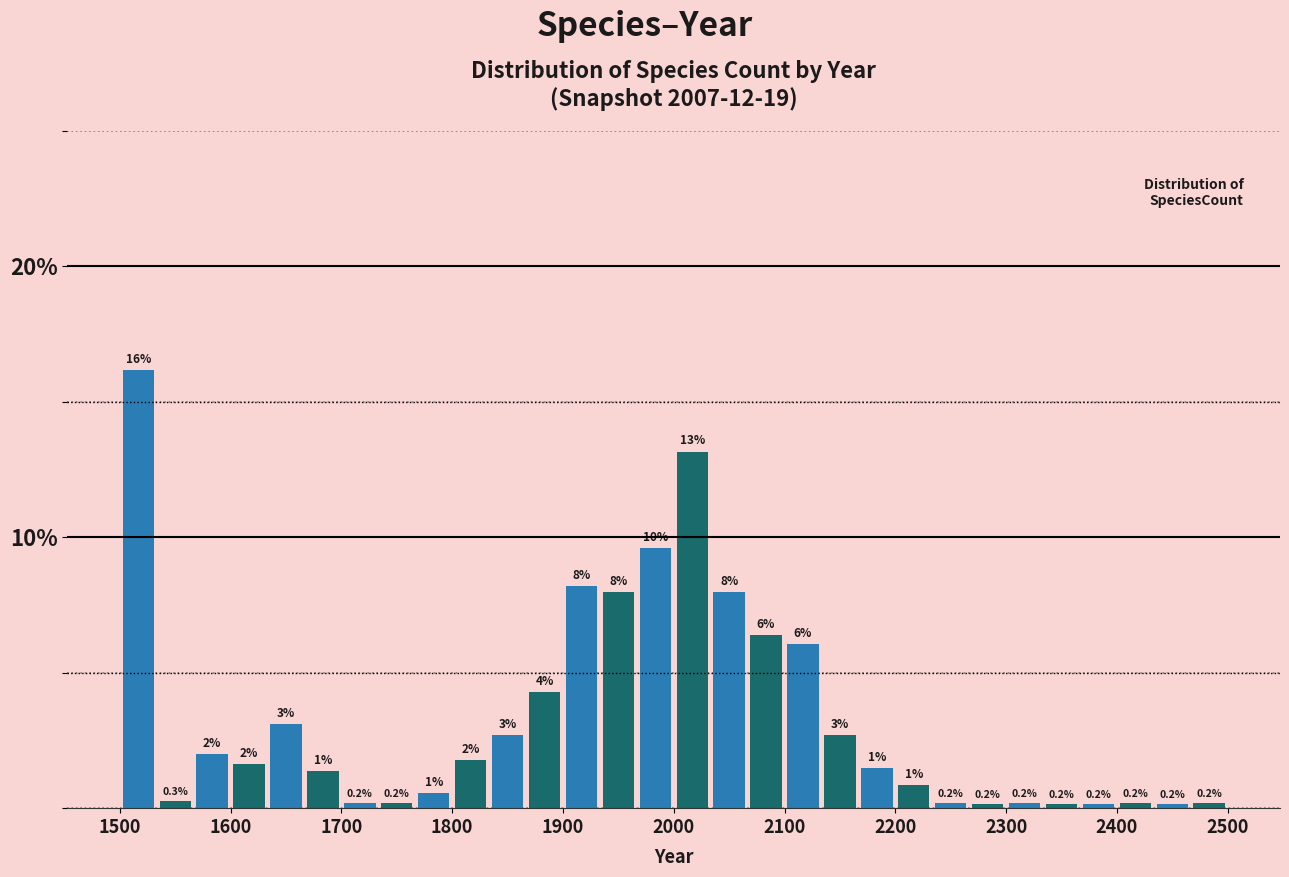

Read against the x-axis, roughly where is the centre of the tallest bar?

1520